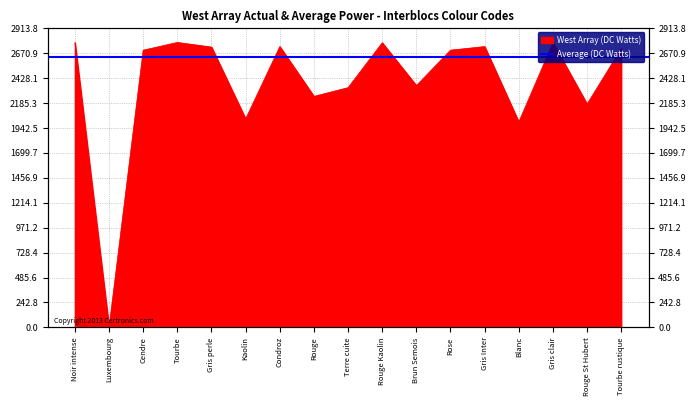

Between Gris clair and Rouge, which is larger?

Gris clair